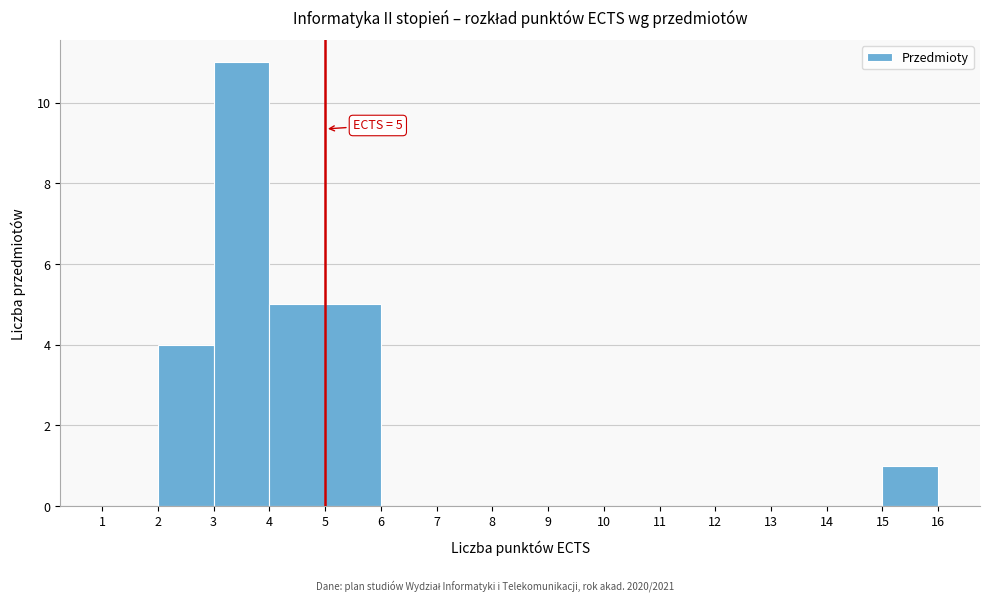

Which range on the x-axis has the tallest bar?

3 to 4